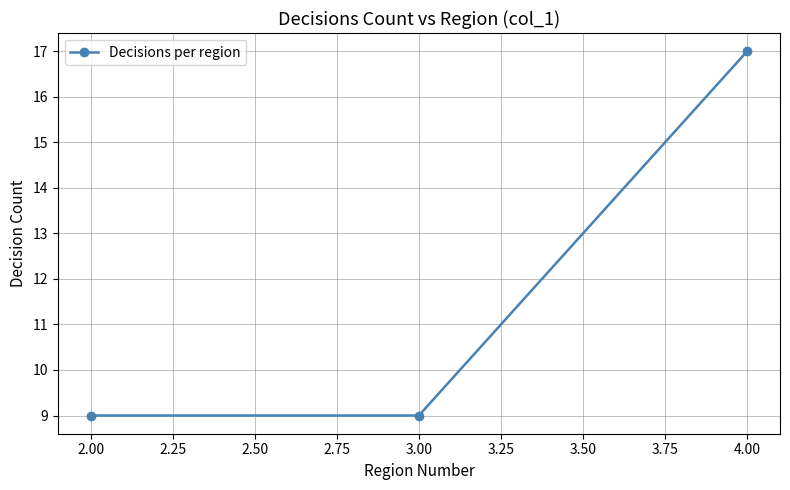

What is the smallest value displayed?

9